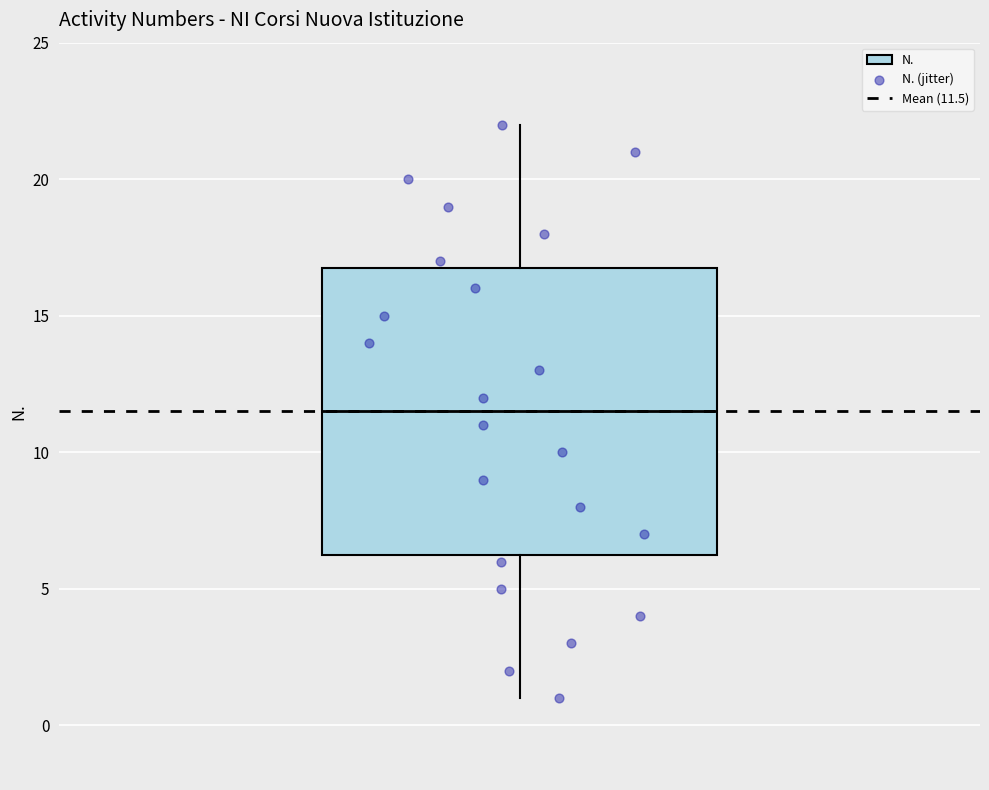

Read this box plot against the y-axis: the position of the median line, the range covered by the box, and the ends of both whiskers. The values are not printed on the chart, so give them approximately, as read against the axis.

median 11.5, box 6.5 to 17.0, whiskers 1.0 to 22.0